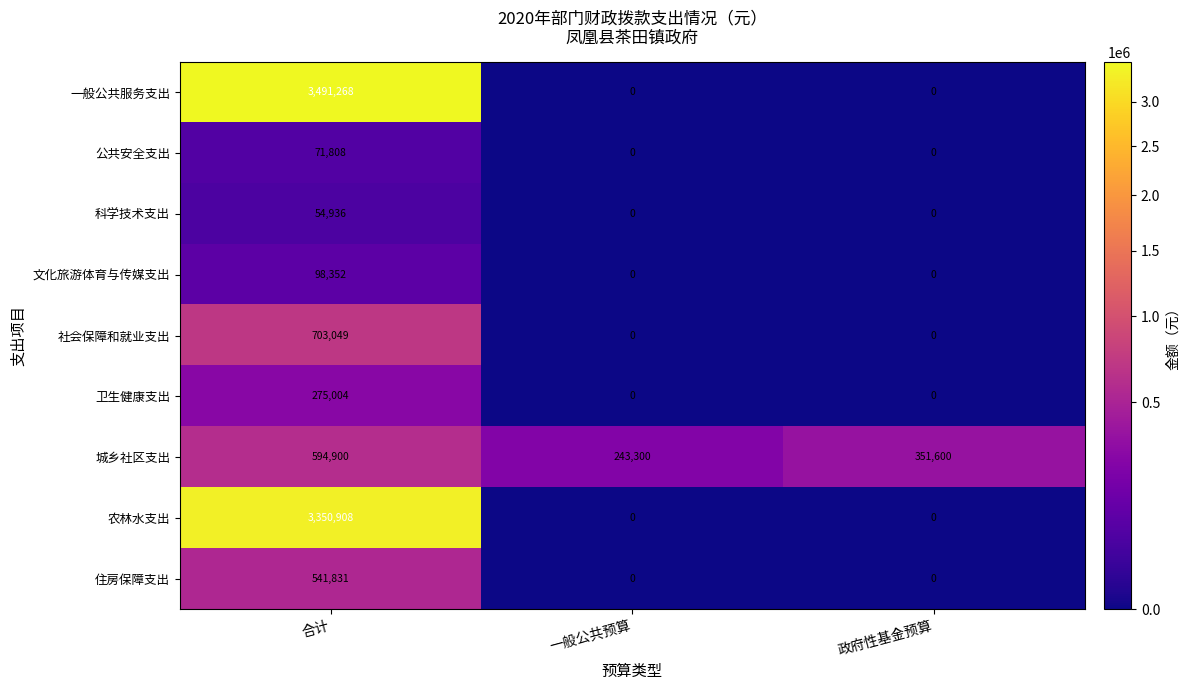

Between 合计 and 一般公共预算, which series saw the biggest shift?

一般公共服务支出